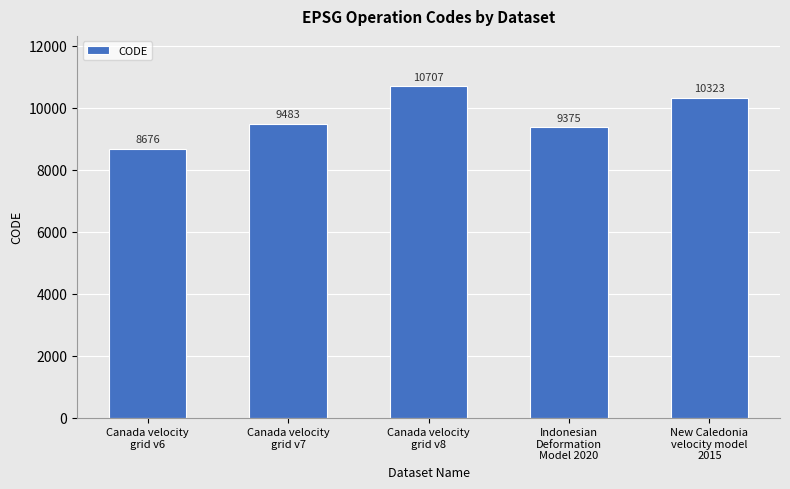

Does the chart contain any negative values?

No